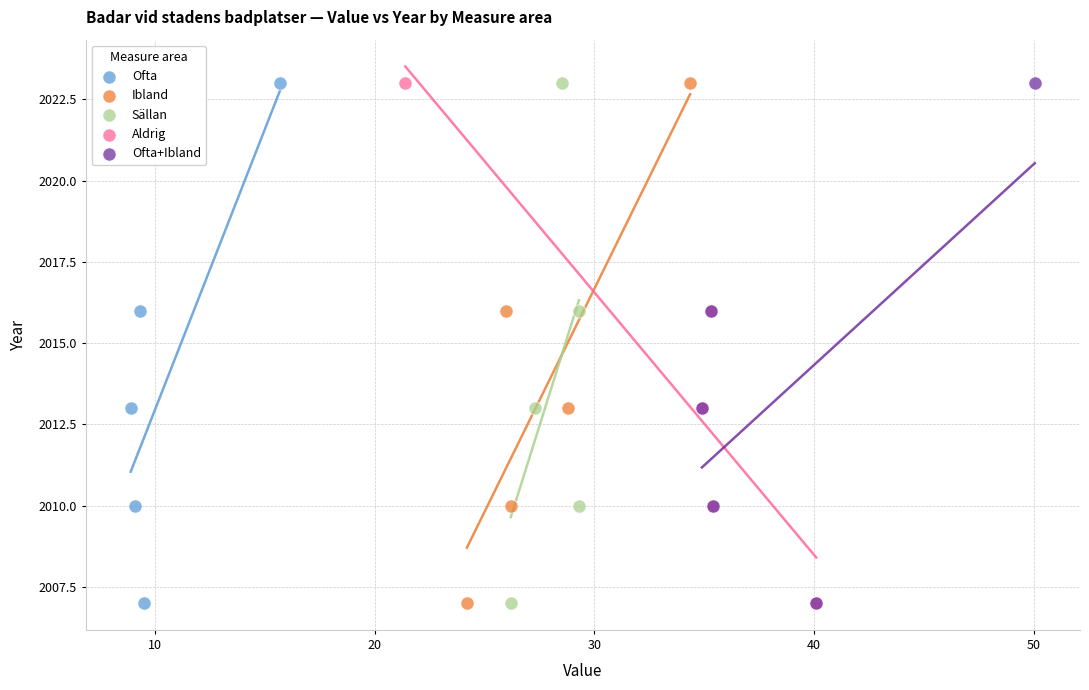

What are all the series names shown in the legend?

Ofta, Ibland, Sällan, Aldrig, Ofta+Ibland